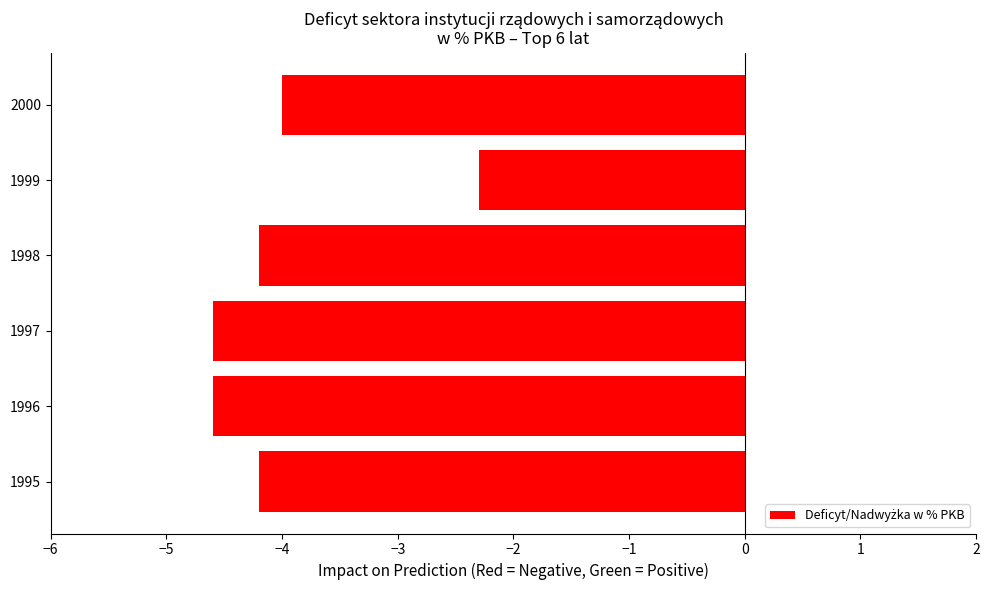

True or false: the data shows -4.2 at 1998.

True